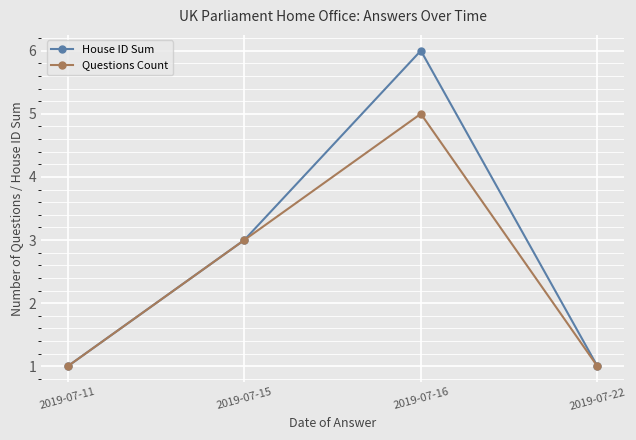

Rank the series by their maximum value, from lowest to highest.

Questions Count, House ID Sum